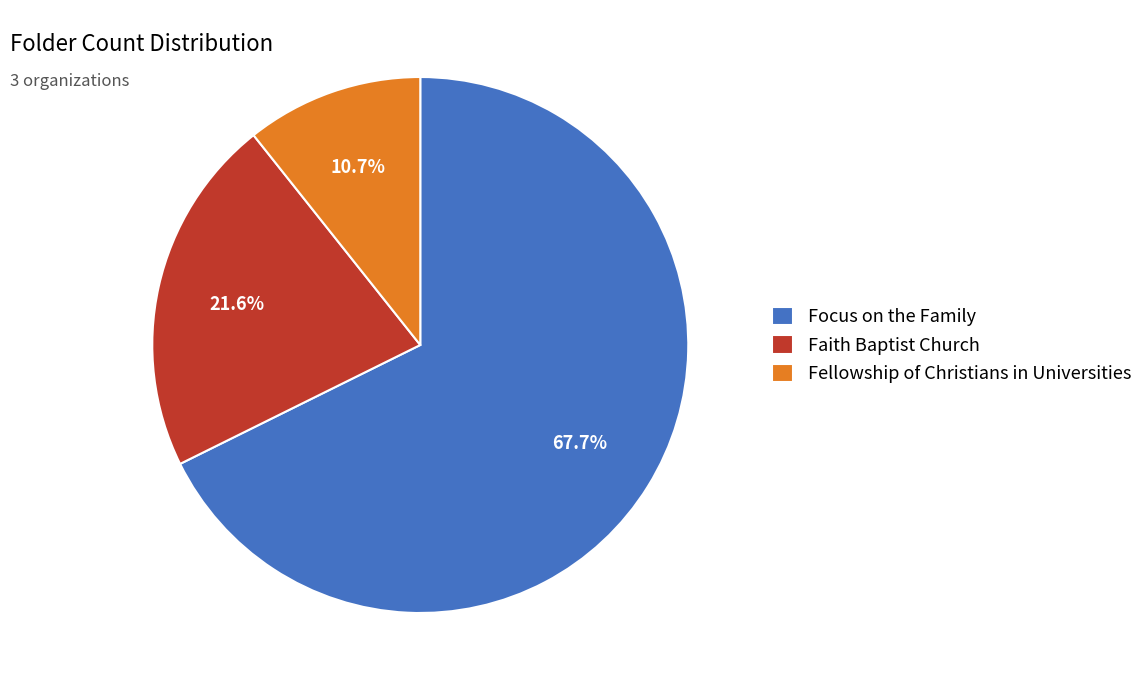

The Faith Baptist Church slice represents 15% of the pie. True or false?

False